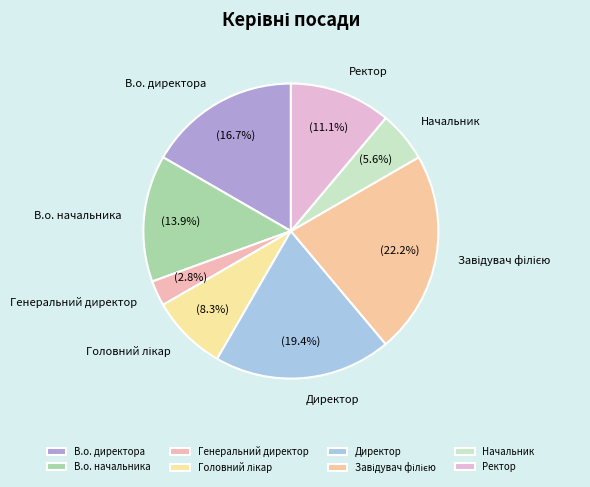

To the nearest percent, what percentage of the pie is Начальник?

6%